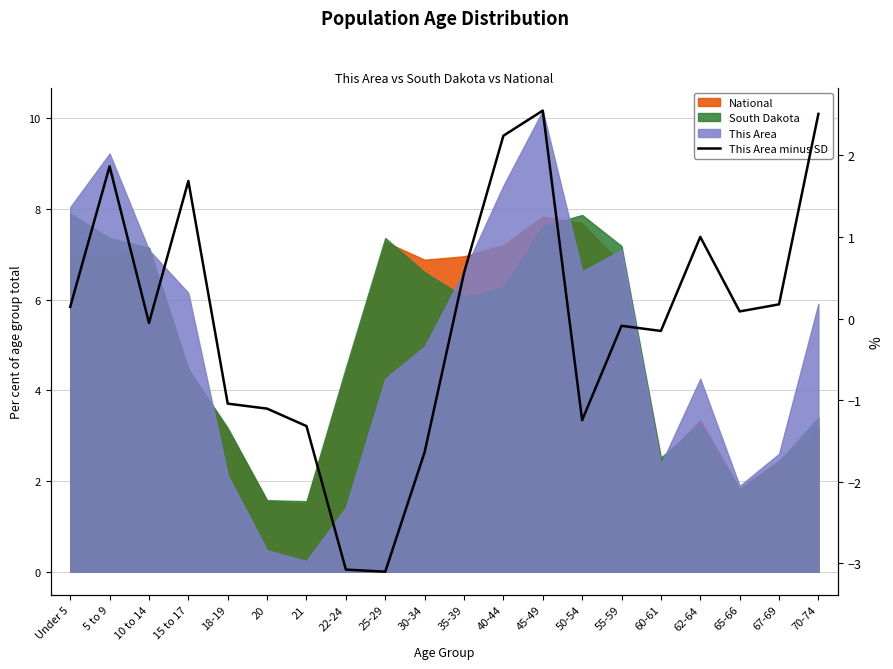

Which has a higher value, 40-44 or 65-66?

40-44